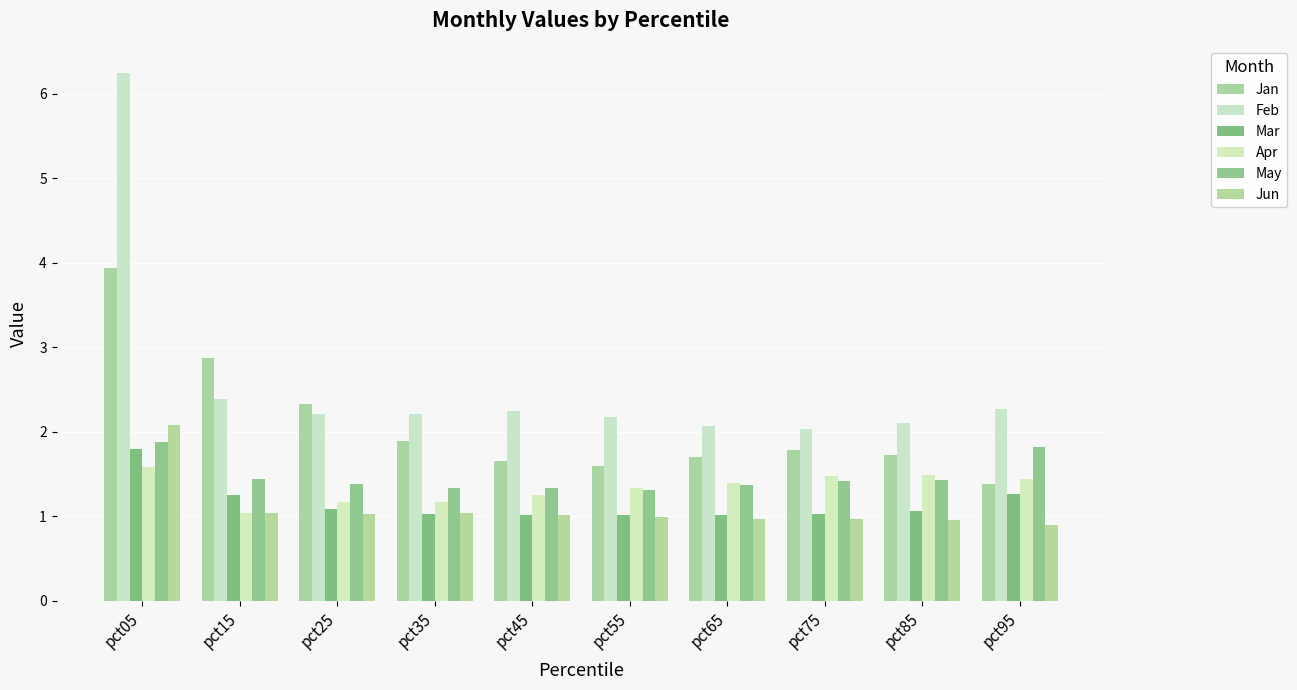

Does the chart contain stacked bars?

No